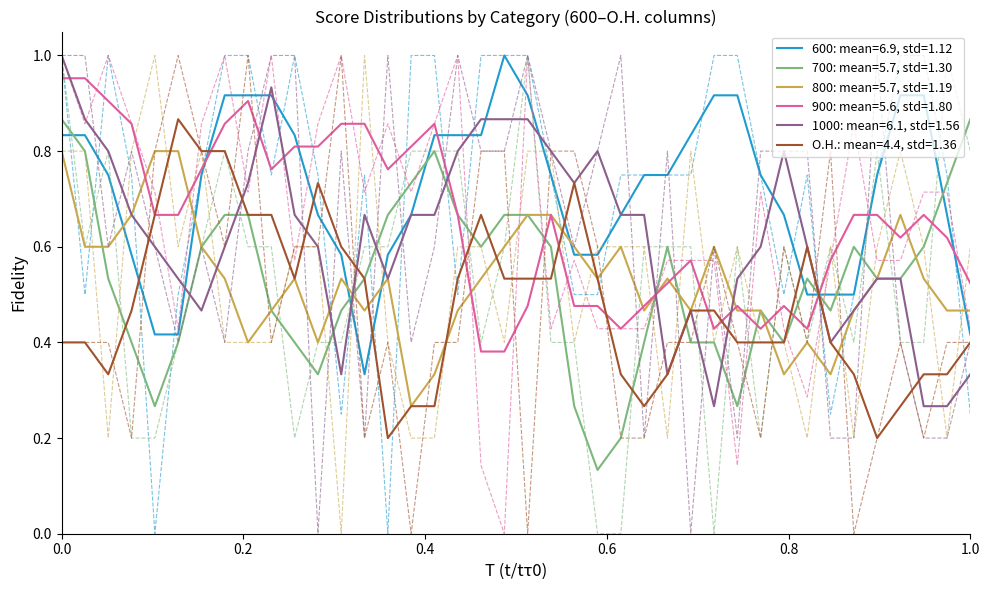

What are all the series names shown in the legend?

600, 700, 800, 900, 1000, O.H.